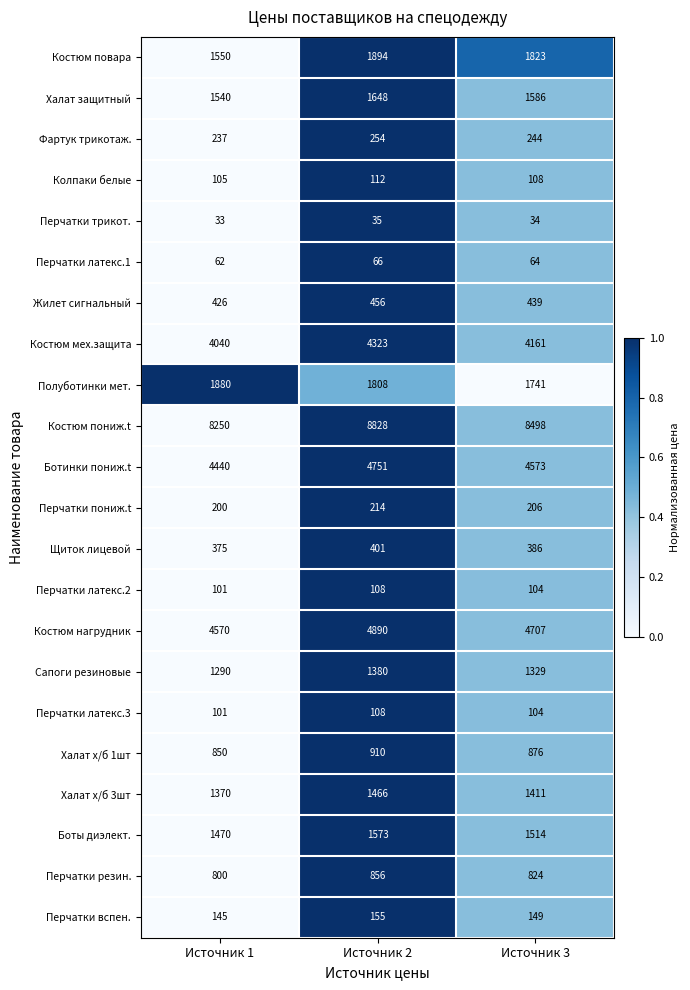

What is the sum of all Сапоги резиновые values?

3999